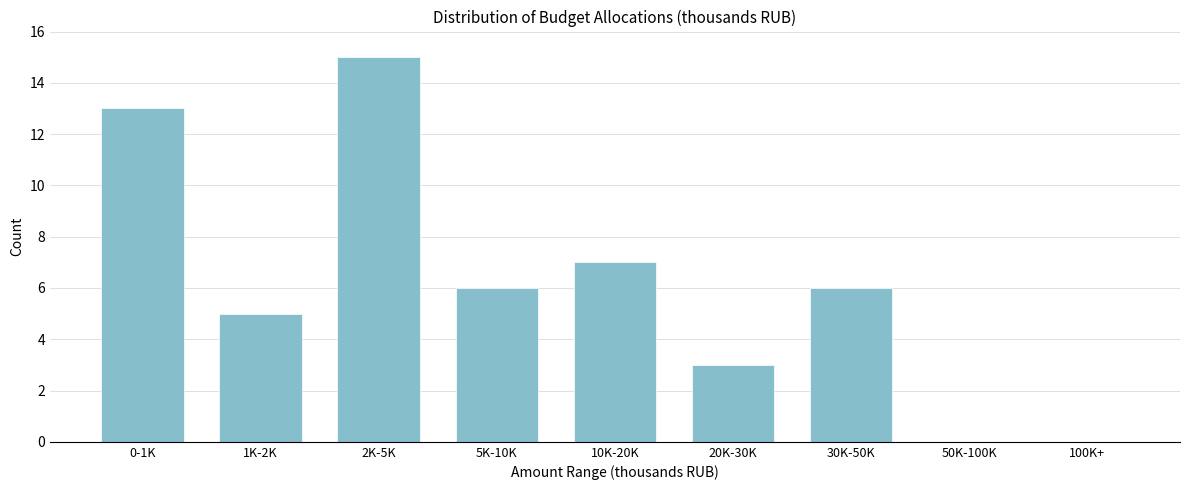

Reading left to right, extract all data points from this chart.

0-1K=13	1K-2K=5	2K-5K=15	5K-10K=6	10K-20K=7	20K-30K=3	30K-50K=6	50K-100K=0	100K+=0